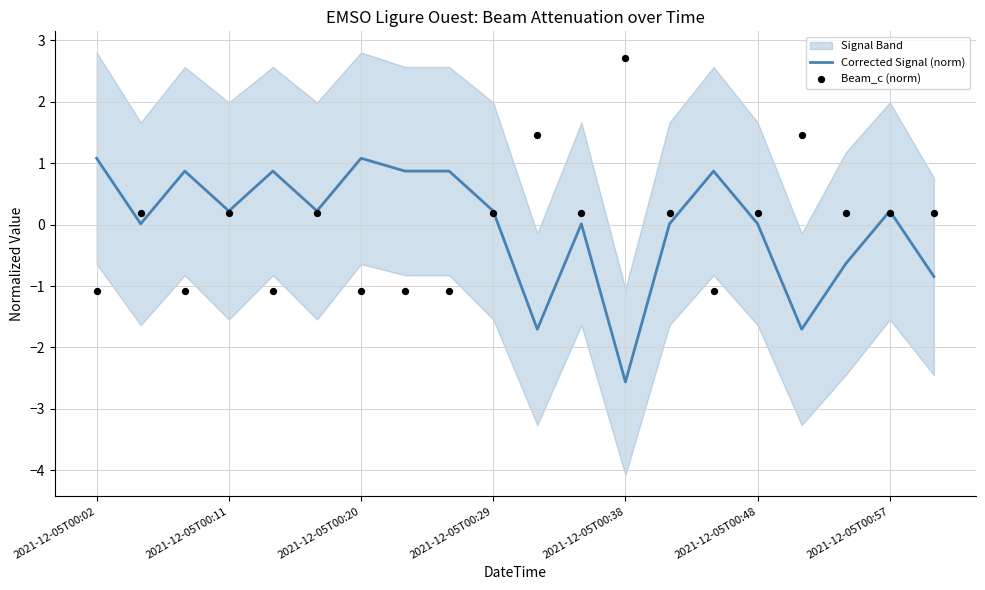

Is the value of Beam_c (norm) at 7 greater than the value of Corrected Signal (norm) at 16?

Yes